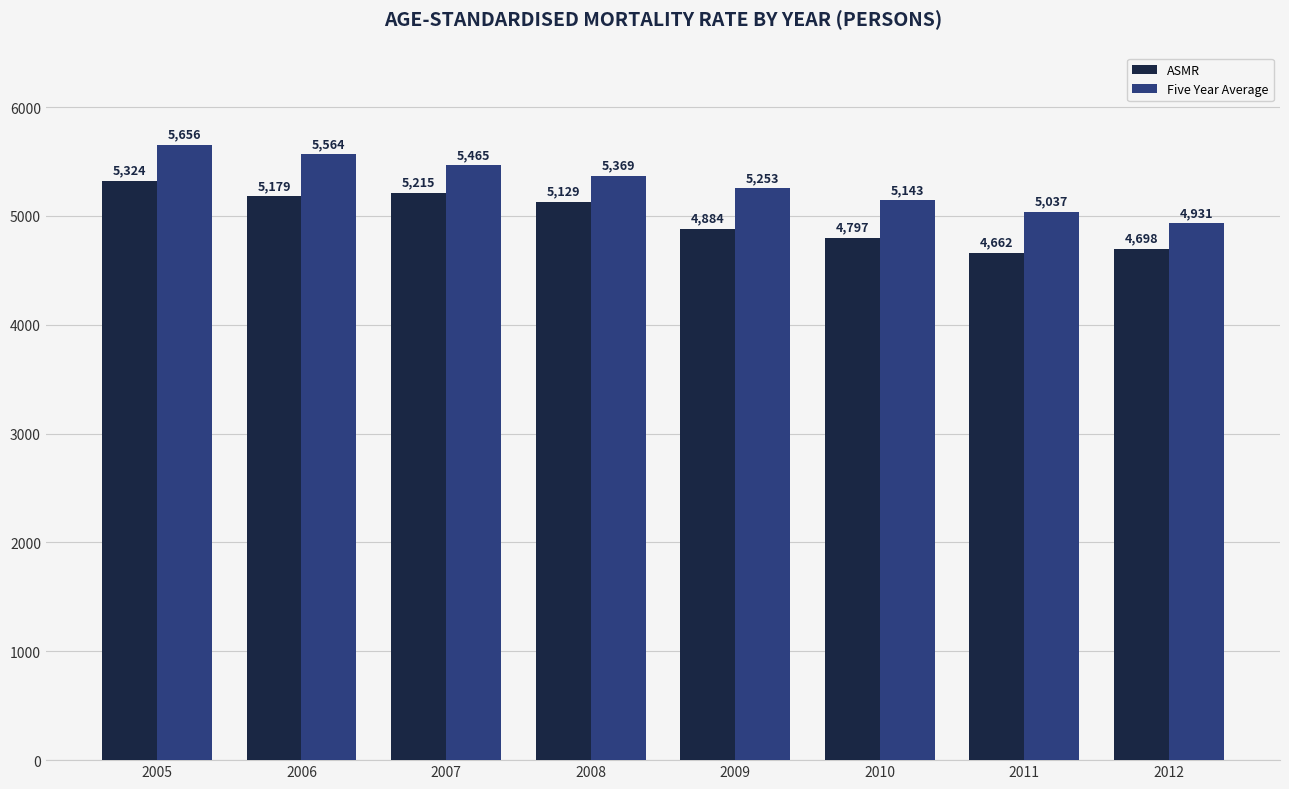

What is the difference between the maximum and minimum values in the Five Year Average series?

724.2